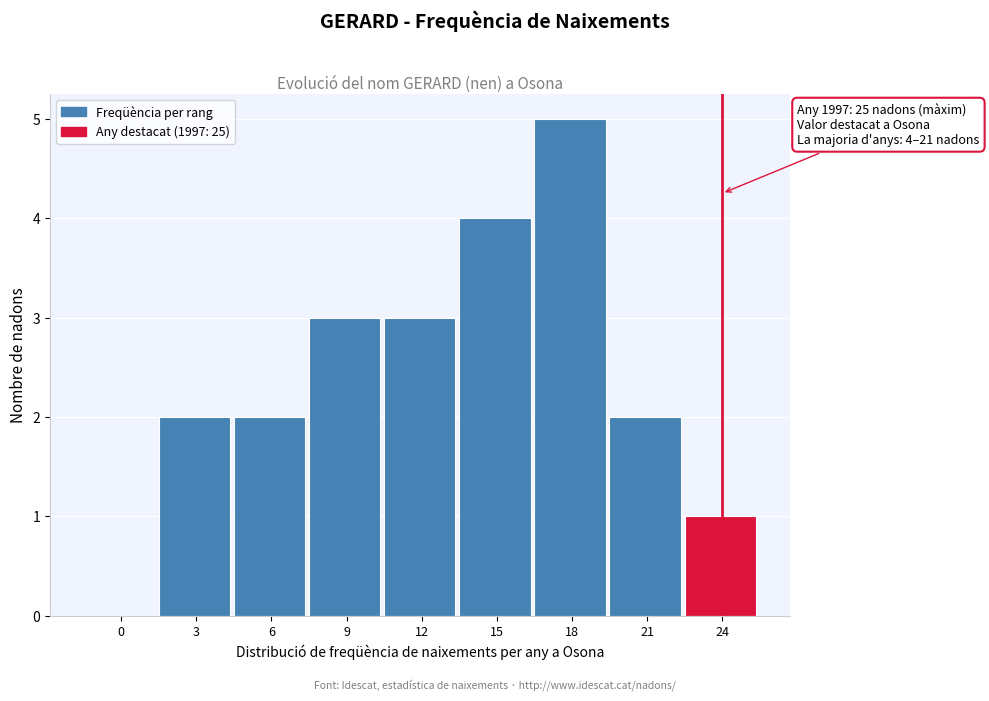

Reading right to left, transcribe all the data shown in this chart.

24=1	21=2	18=5	15=4	12=3	9=3	6=2	3=2	0=0